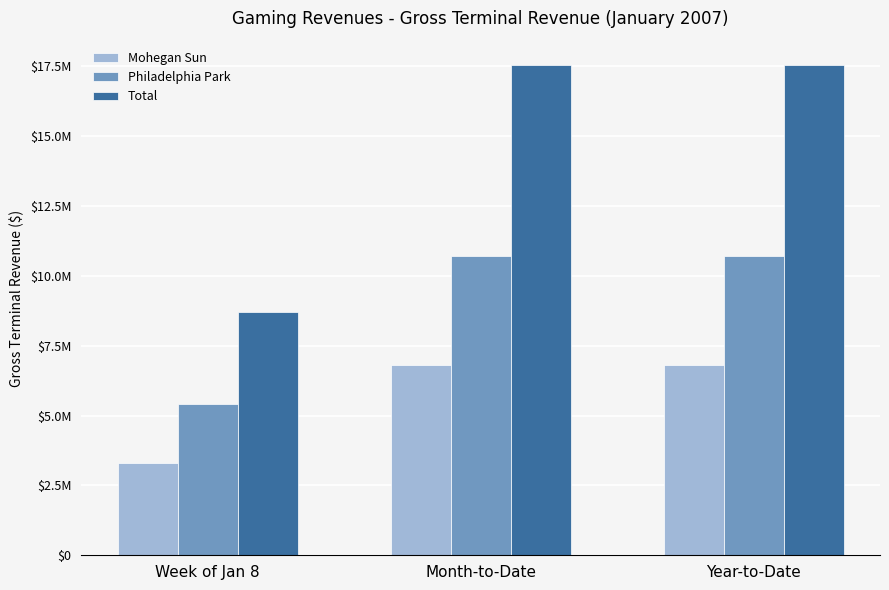

True or false: Total has a value of 26217326.3 at Year-to-Date.

False